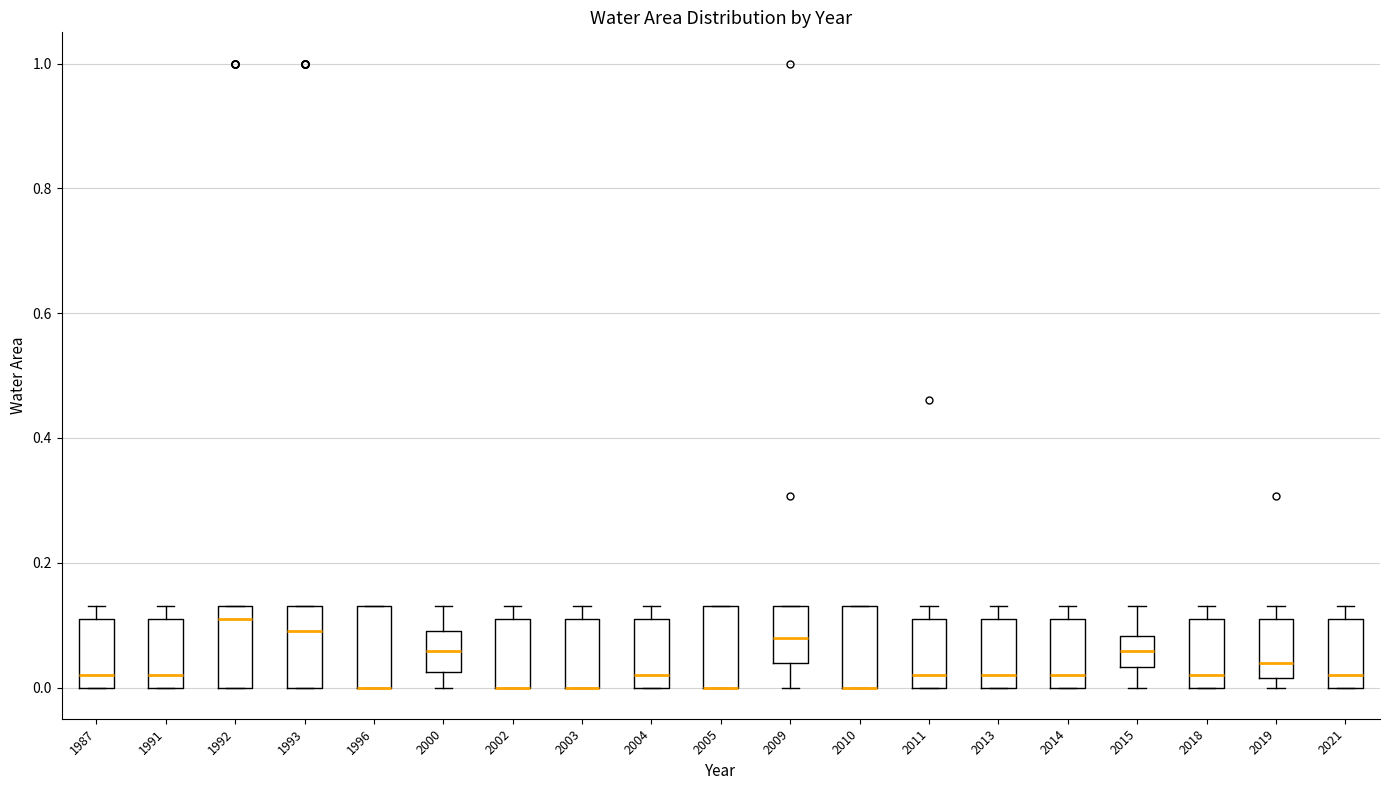

Reading left to right, read every box against the y-axis: the position of its median line, the range the box covers, and the ends of its whiskers. The values are not printed on the chart, so give them approximately, as read against the axis.

1987: median 0.02, box 0.00 to 0.12, whiskers 0.00 to 0.14
1991: median 0.02, box 0.00 to 0.12, whiskers 0.00 to 0.14
1992: median 0.12, box 0.00 to 0.14, whiskers 0.00 to 0.14
1993: median 0.10, box 0.00 to 0.14, whiskers 0.00 to 0.14
1996: median 0.00 (drawn on the box's lower edge), box 0.00 to 0.14, whiskers 0.00 to 0.14
2000: median 0.06, box 0.02 to 0.10, whiskers 0.00 to 0.14
2002: median 0.00 (drawn on the box's lower edge), box 0.00 to 0.12, whiskers 0.00 to 0.14
2003: median 0.00 (drawn on the box's lower edge), box 0.00 to 0.12, whiskers 0.00 to 0.14
2004: median 0.02, box 0.00 to 0.12, whiskers 0.00 to 0.14
2005: median 0.00 (drawn on the box's lower edge), box 0.00 to 0.14, whiskers 0.00 to 0.14
2009: median 0.08, box 0.04 to 0.14, whiskers 0.00 to 0.14
2010: median 0.00 (drawn on the box's lower edge), box 0.00 to 0.14, whiskers 0.00 to 0.14
2011: median 0.02, box 0.00 to 0.12, whiskers 0.00 to 0.14
2013: median 0.02, box 0.00 to 0.12, whiskers 0.00 to 0.14
2014: median 0.02, box 0.00 to 0.12, whiskers 0.00 to 0.14
2015: median 0.06, box 0.04 to 0.08, whiskers 0.00 to 0.14
2018: median 0.02, box 0.00 to 0.12, whiskers 0.00 to 0.14
2019: median 0.04, box 0.02 to 0.12, whiskers 0.00 to 0.14
2021: median 0.02, box 0.00 to 0.12, whiskers 0.00 to 0.14